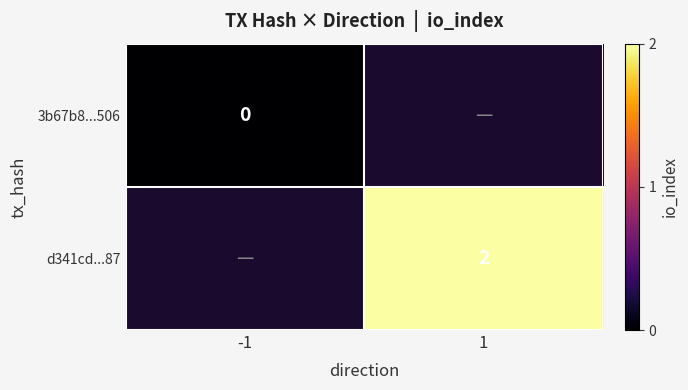

The value of d341cd...87 at 1 is 3. True or false?

False